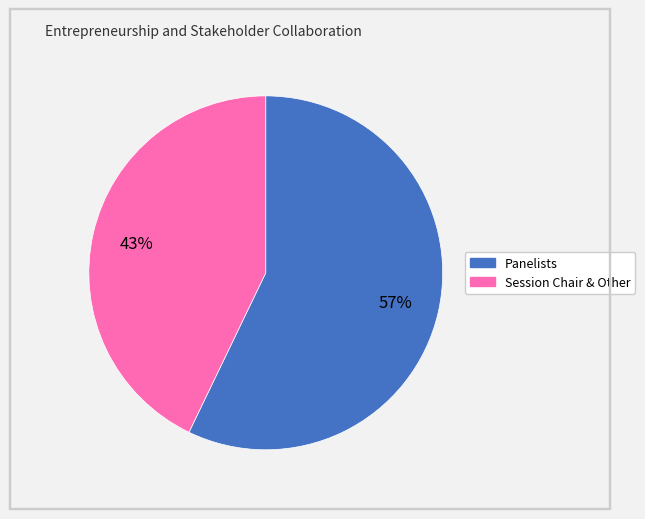

The Session Chair & Other slice represents 43% of the pie. True or false?

True